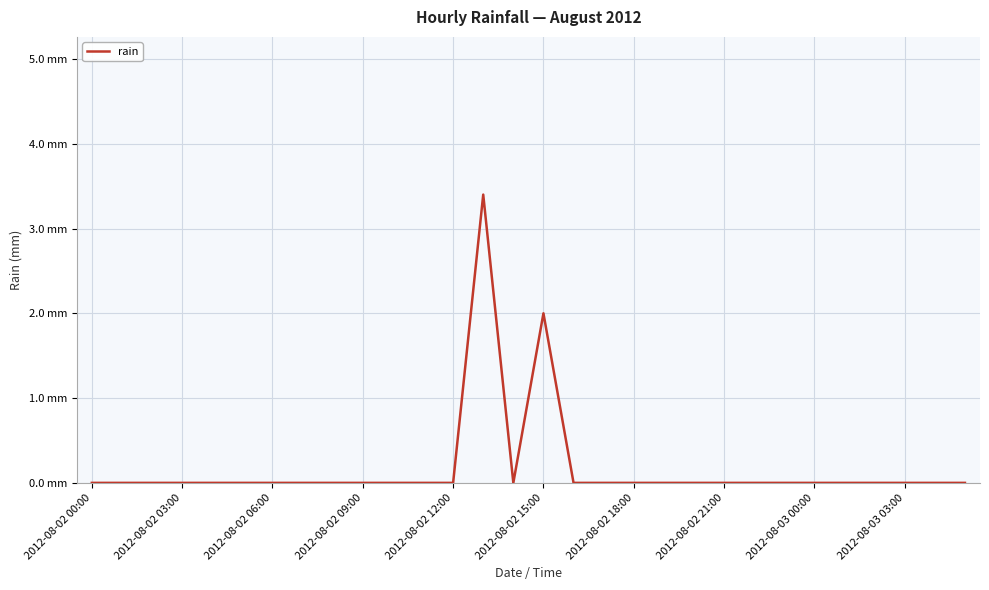

At which label is the value closest to 1?

2012-08-02 00:00